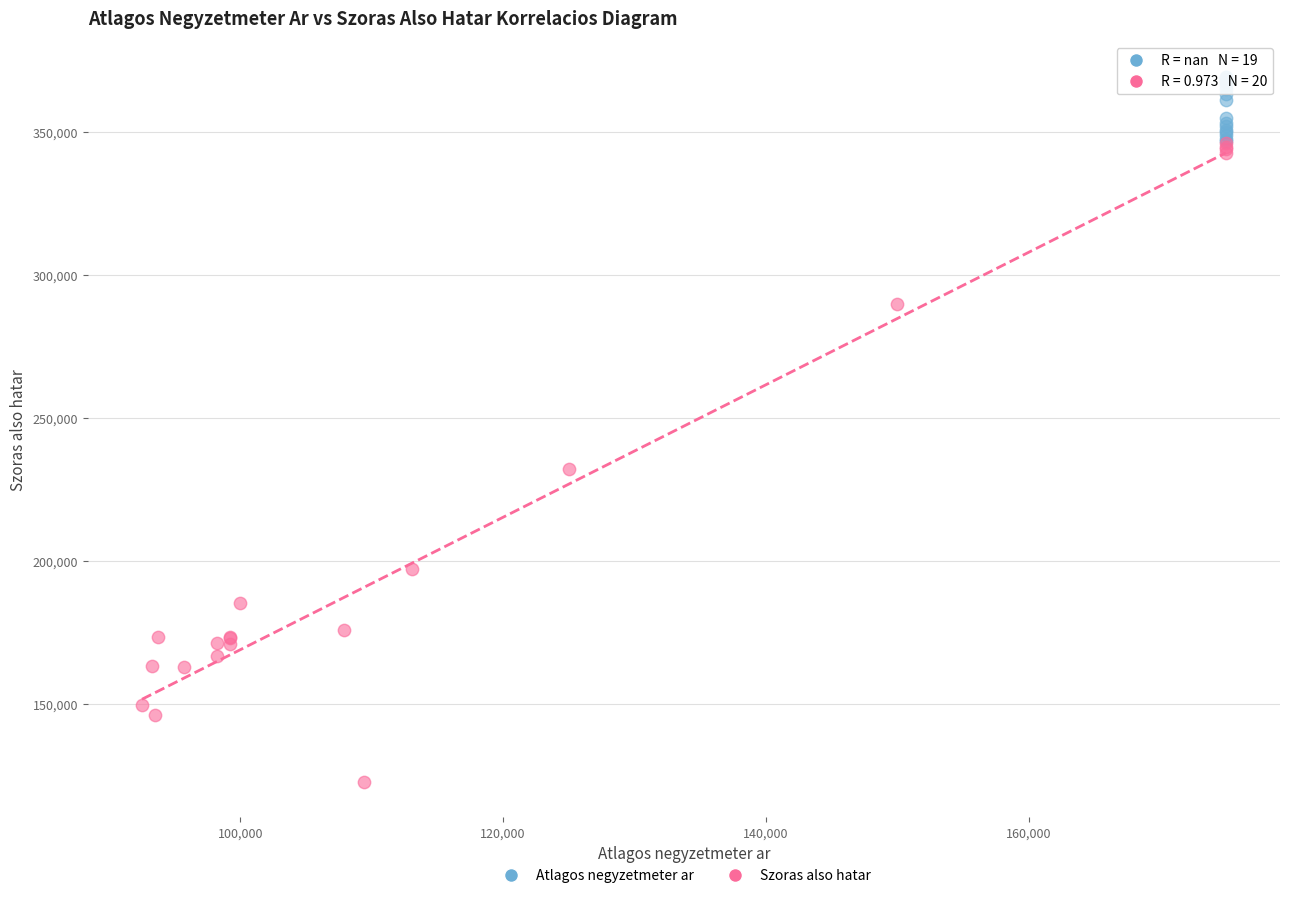

Which series reaches the minimum Y coordinate?

Szoras also hatar